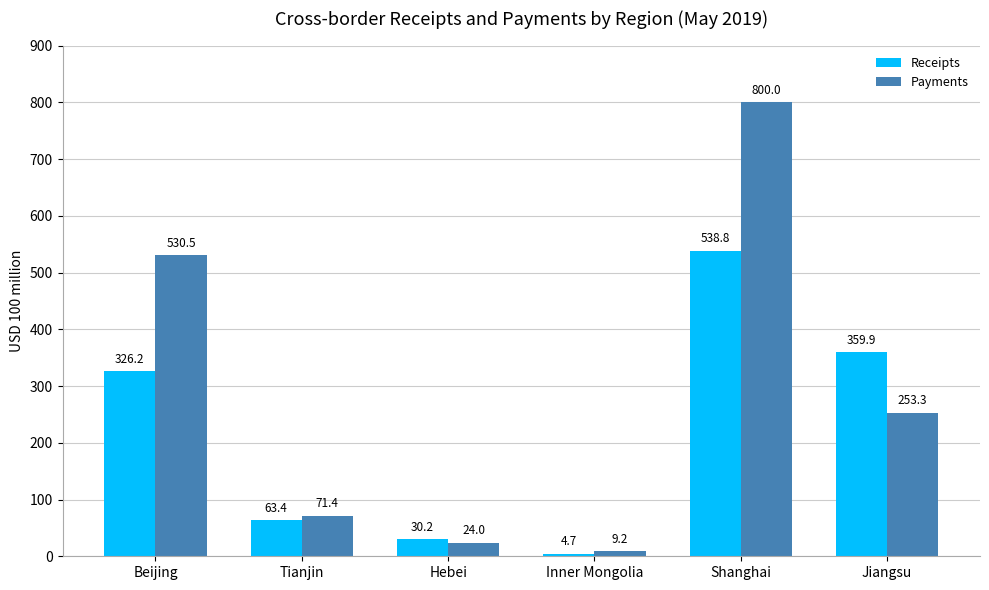

Rank the series at Jiangsu from lowest to highest value.

Payments, Receipts